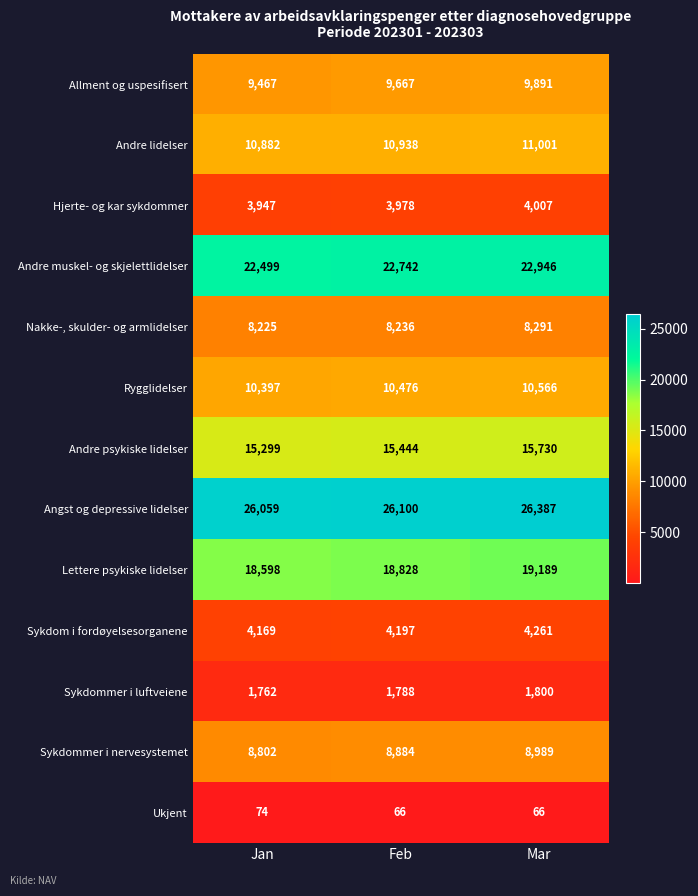

List the series in order of their peak value, highest first.

Angst og depressive lidelser, Andre muskel- og skjelettlidelser, Lettere psykiske lidelser, Andre psykiske lidelser, Andre lidelser, Rygglidelser, Allment og uspesifisert, Sykdommer i nervesystemet, Nakke-, skulder- og armlidelser, Sykdom i fordøyelsesorganene, Hjerte- og kar sykdommer, Sykdommer i luftveiene, Ukjent